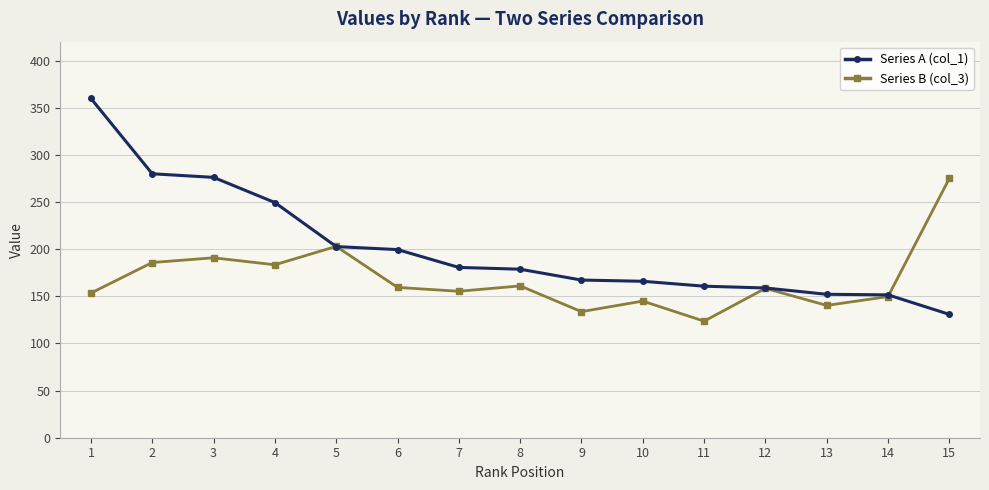

What is the maximum value for Series A (col_1)?

359.8